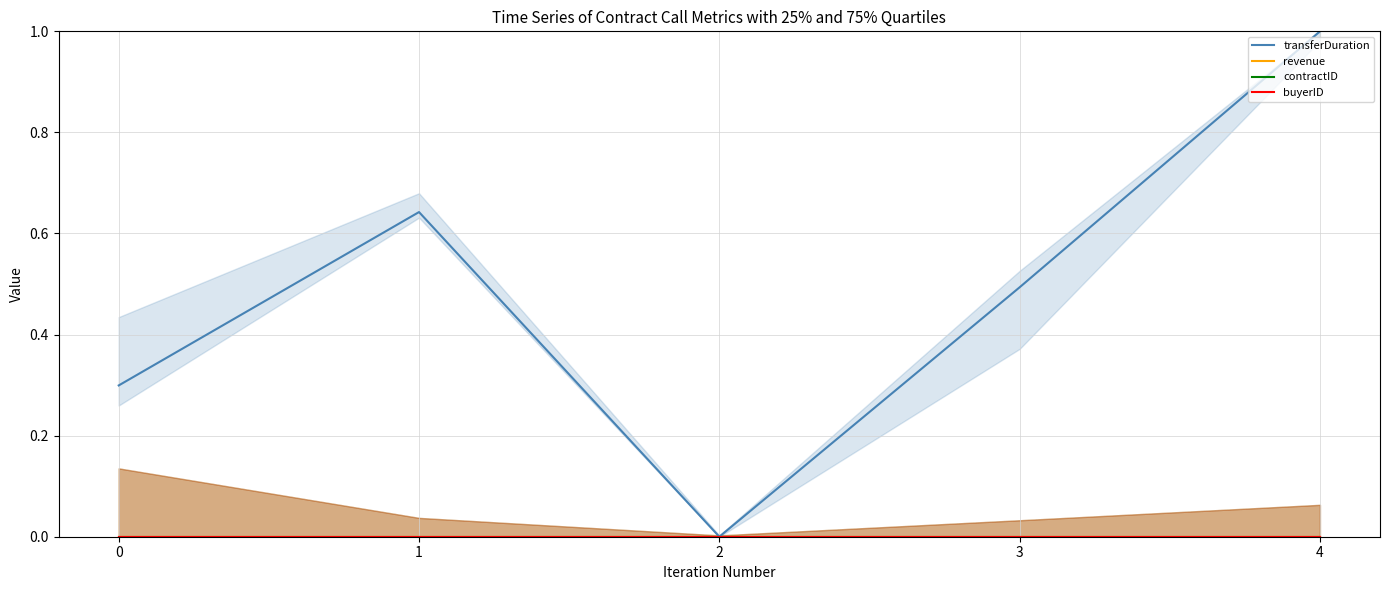

Which series has the largest range (max minus min)?

transferDuration